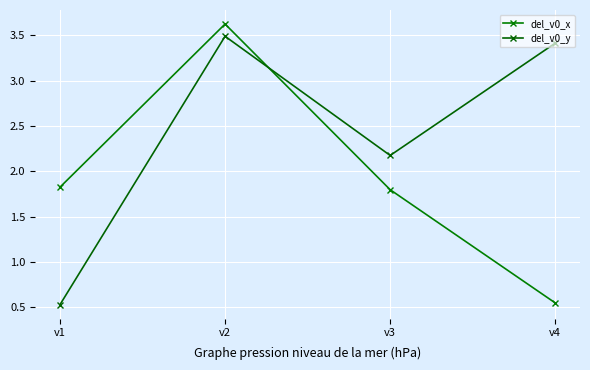

At which category is the sum across all series the highest?

v2